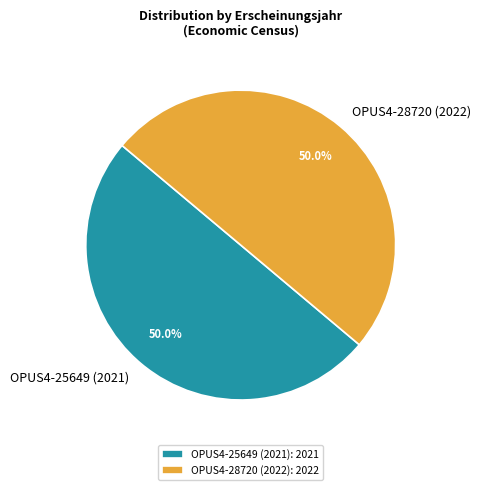

Combined, what portion of the pie is OPUS4-28720 (2022) and OPUS4-25649 (2021)?

100.0%